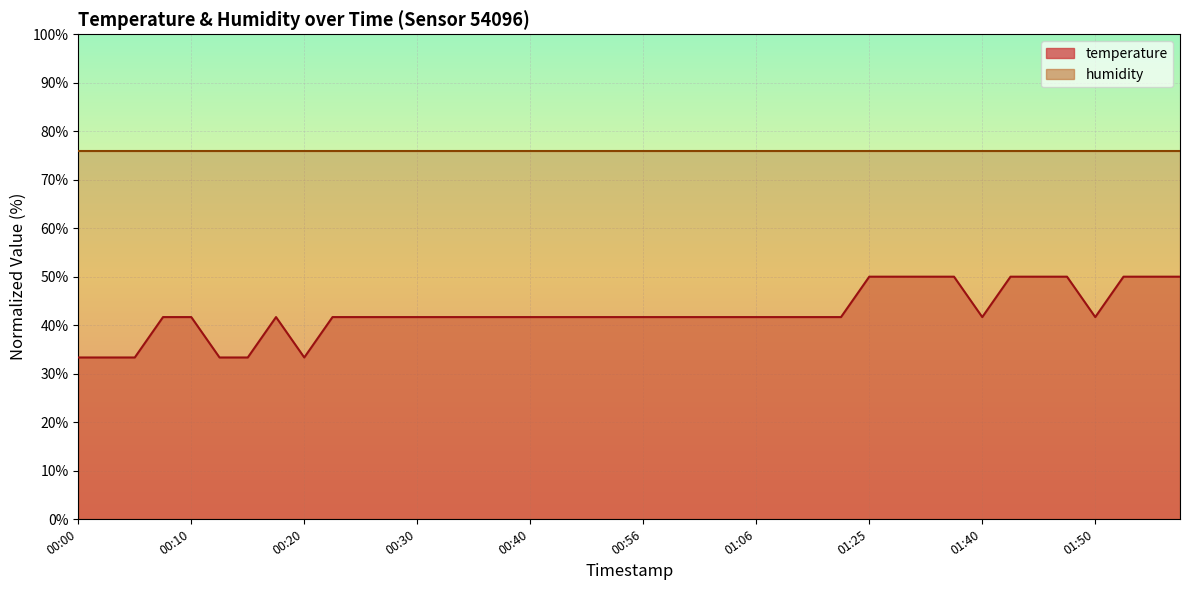

Which has a higher value, 01:03 or 00:05?

01:03